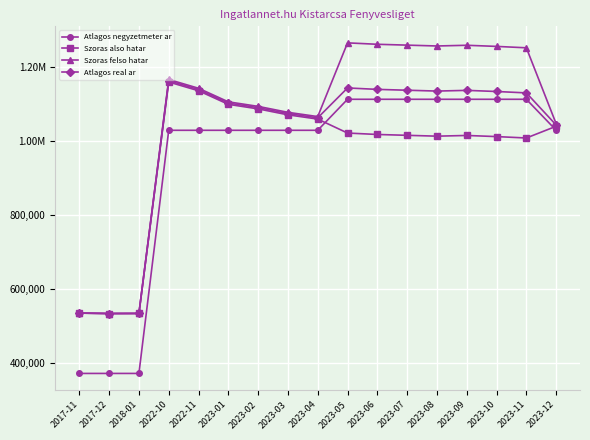

At which label does Szoras felso hatar reach its minimum?

2017-12